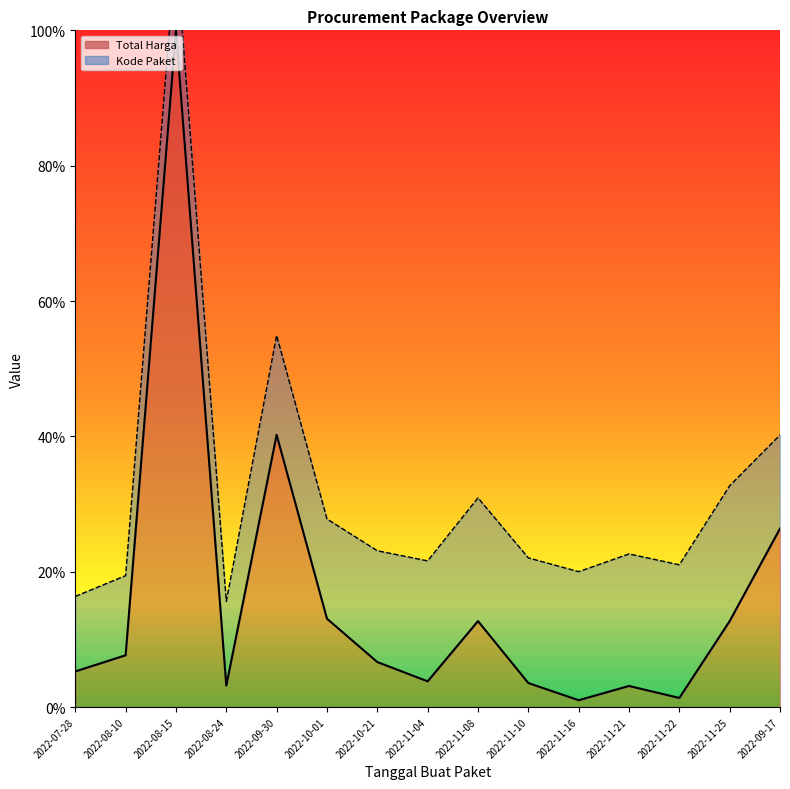

What is the value of the 10th point from the left?

3.5